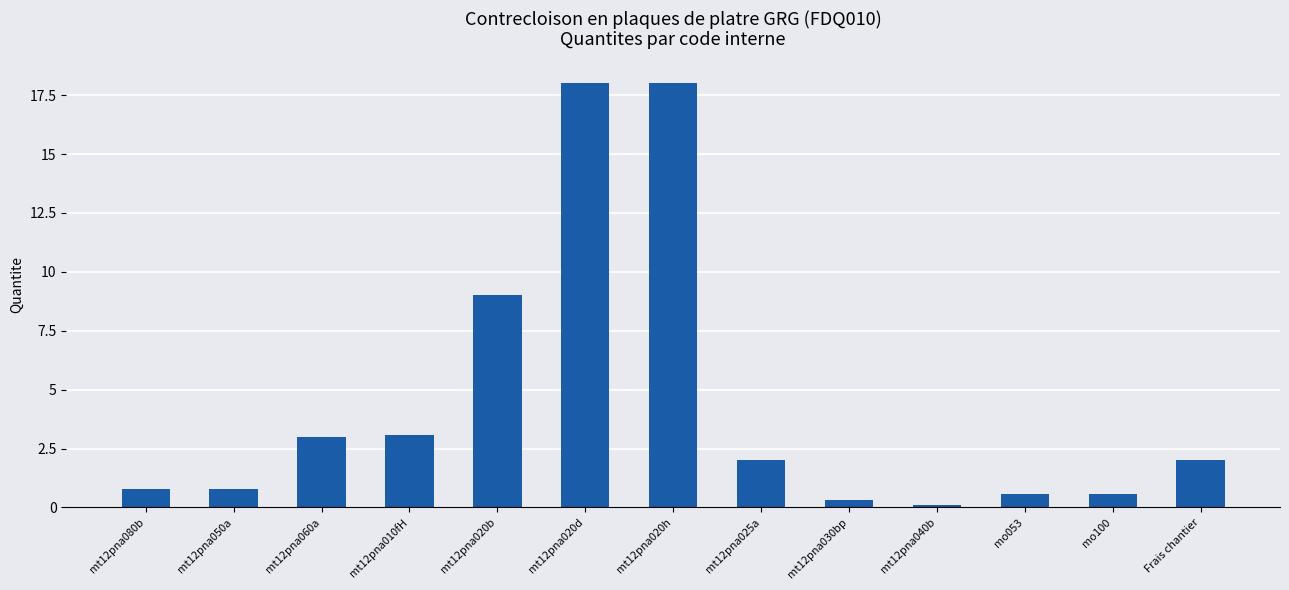

At which label is the value closest to 9?

mt12pna020b